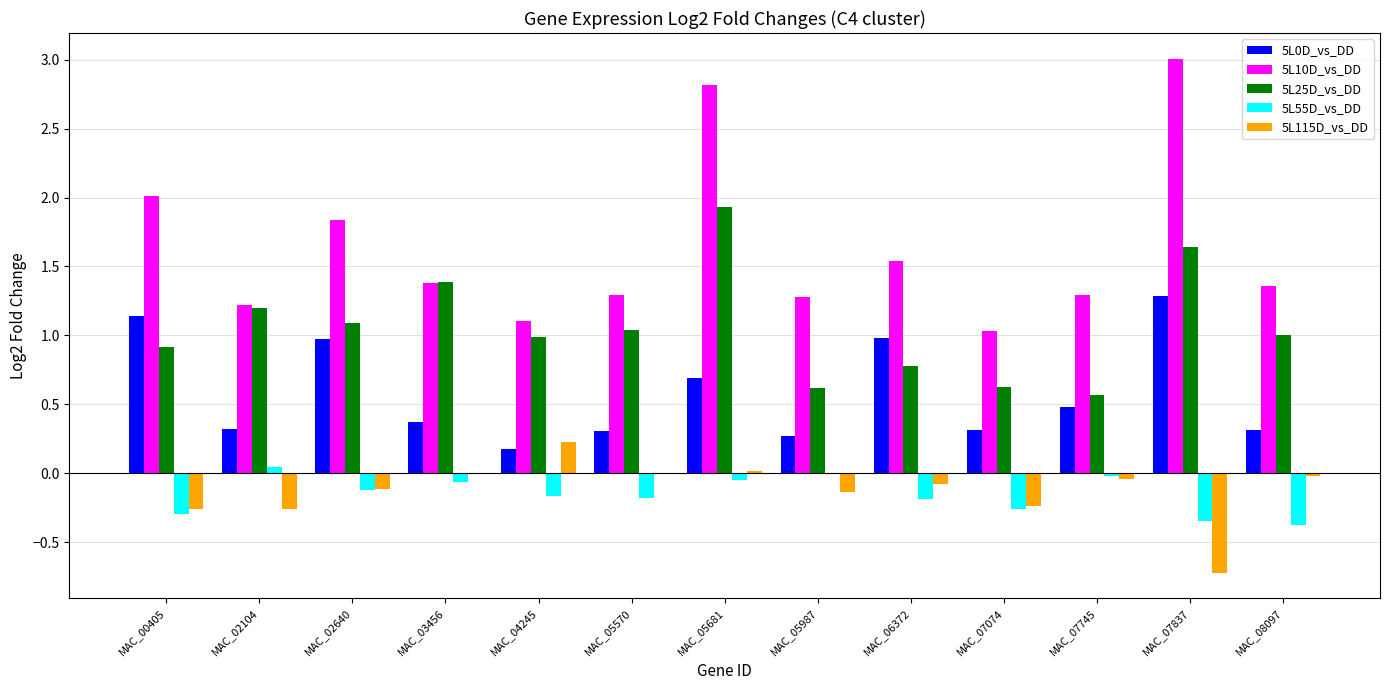

Count the number of categories in the chart.

13